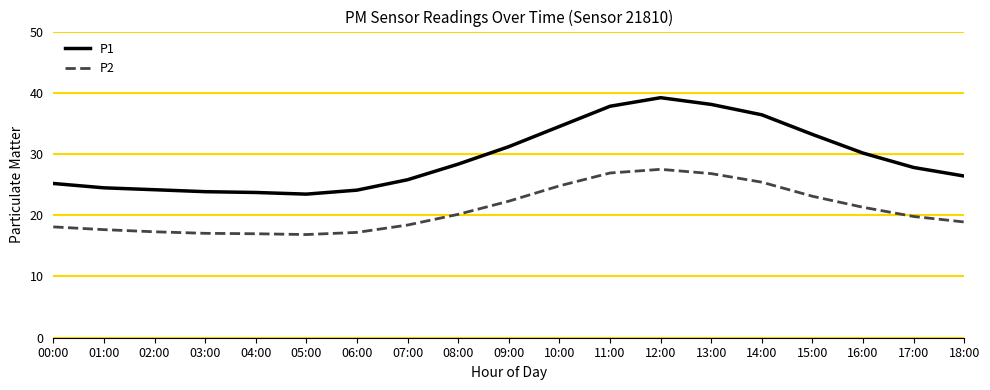

What is the difference between the second highest and second lowest values in the P2 series?

9.9